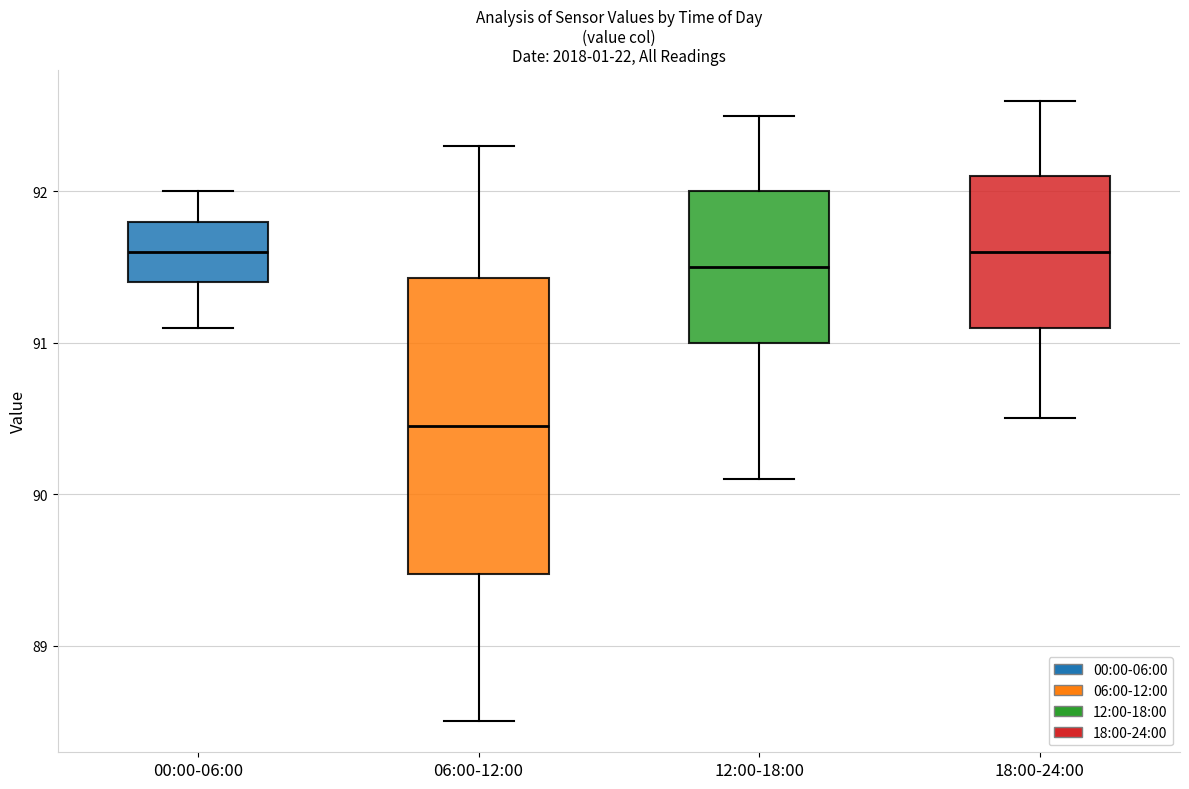

Which box is the tallest, from its lower edge to its upper edge?

06:00-12:00